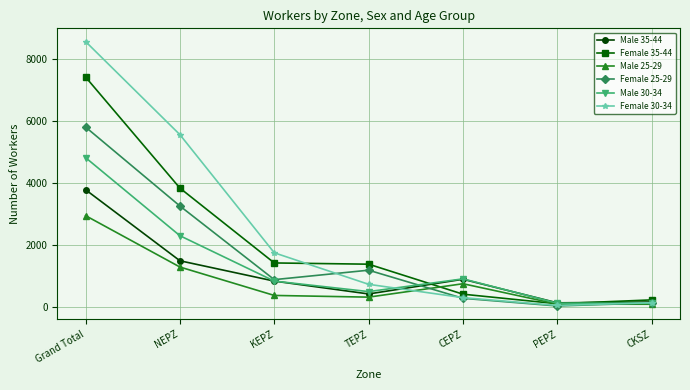

What is the difference between the highest and lowest values at CKSZ?

140